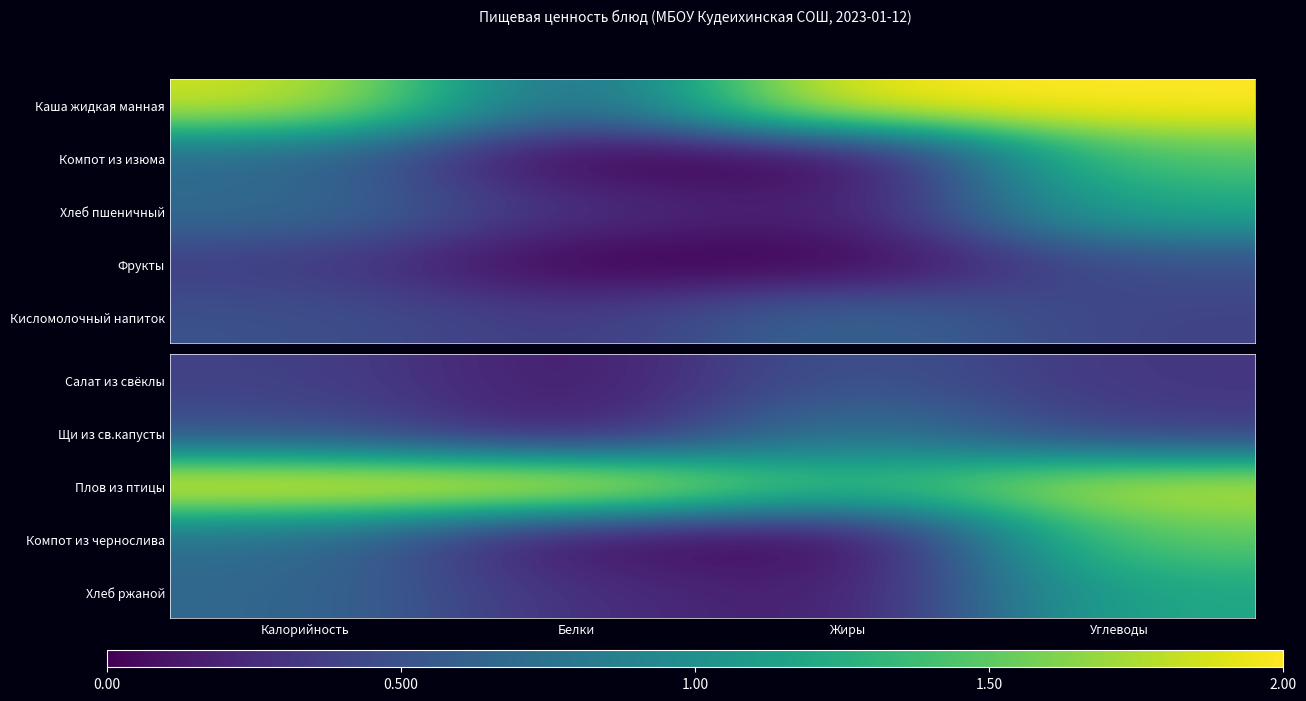

What is the difference between the second highest and second lowest values in the Щи из св.капусты series?

0.1